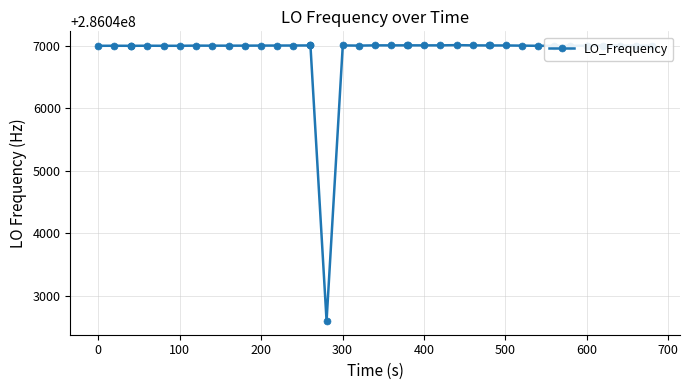

True or false: there are more than 0 points higher than both neighbors.

True